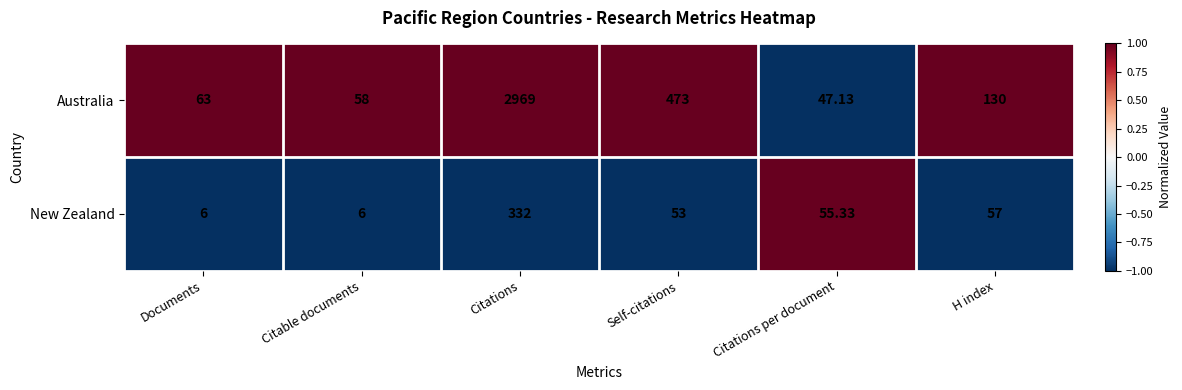

Which series has the widest spread of values?

Australia